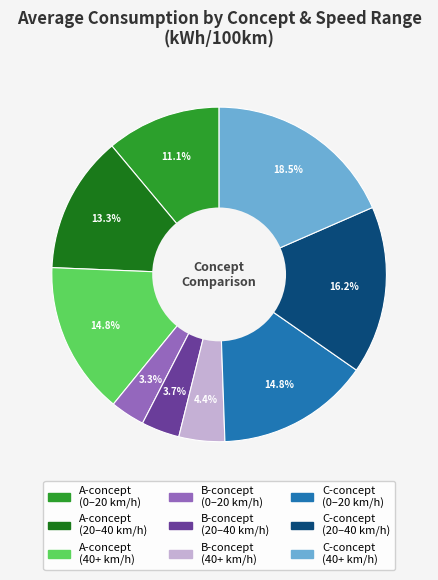

Is there any slice that represents more than half of the pie?

No